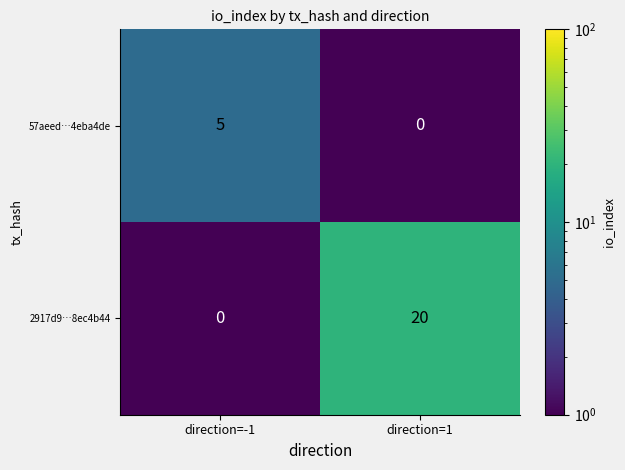

What is the sum of all 57aeed…4eba4de values?

5